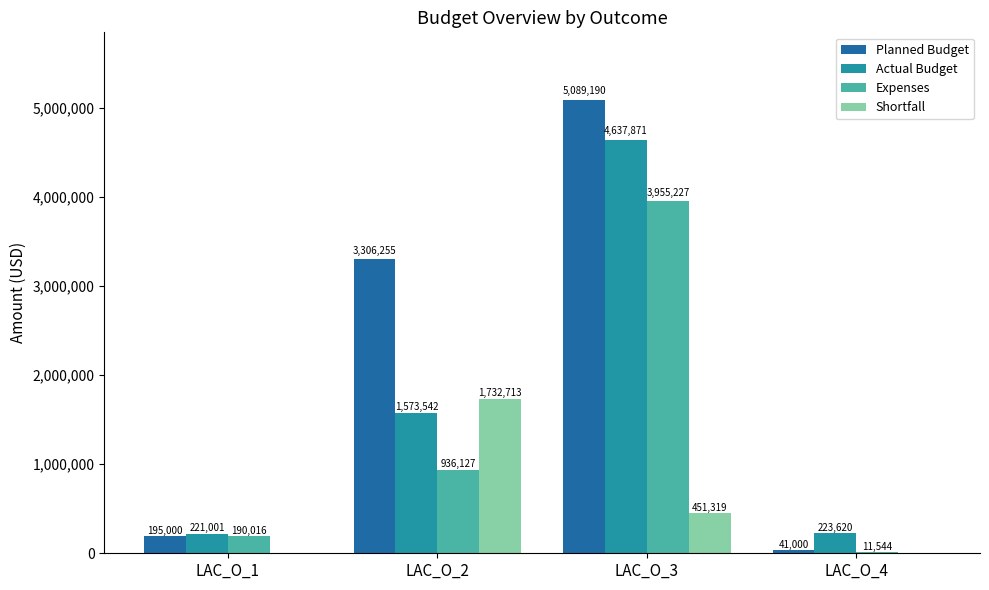

The Expenses series shows 190016.5 at LAC_O_1. True or false?

True